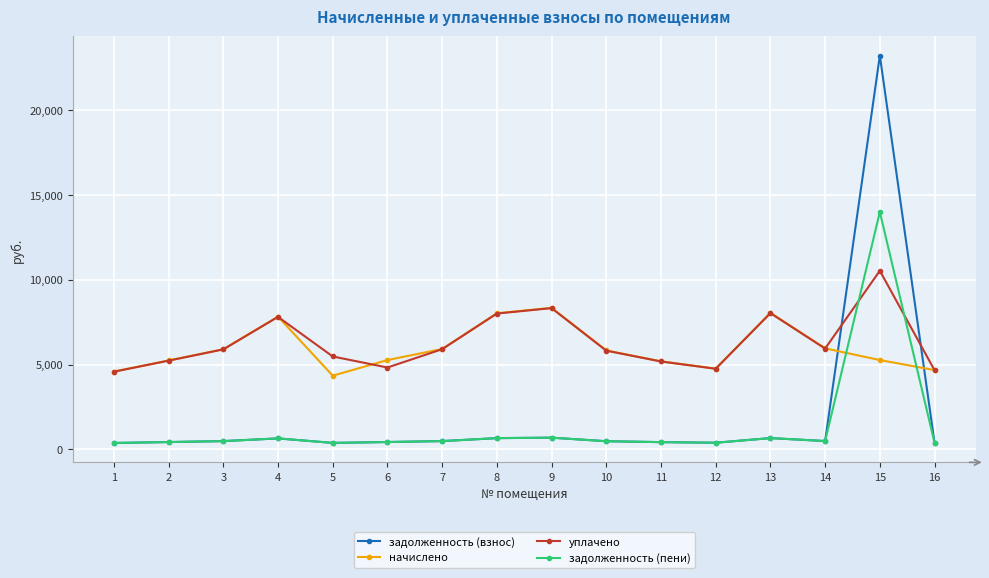

How many distinct data groups are displayed?

4